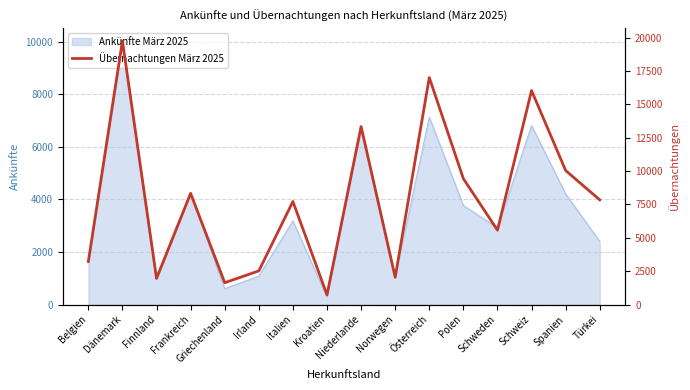

Does the chart display data point markers on the line(s)?

No